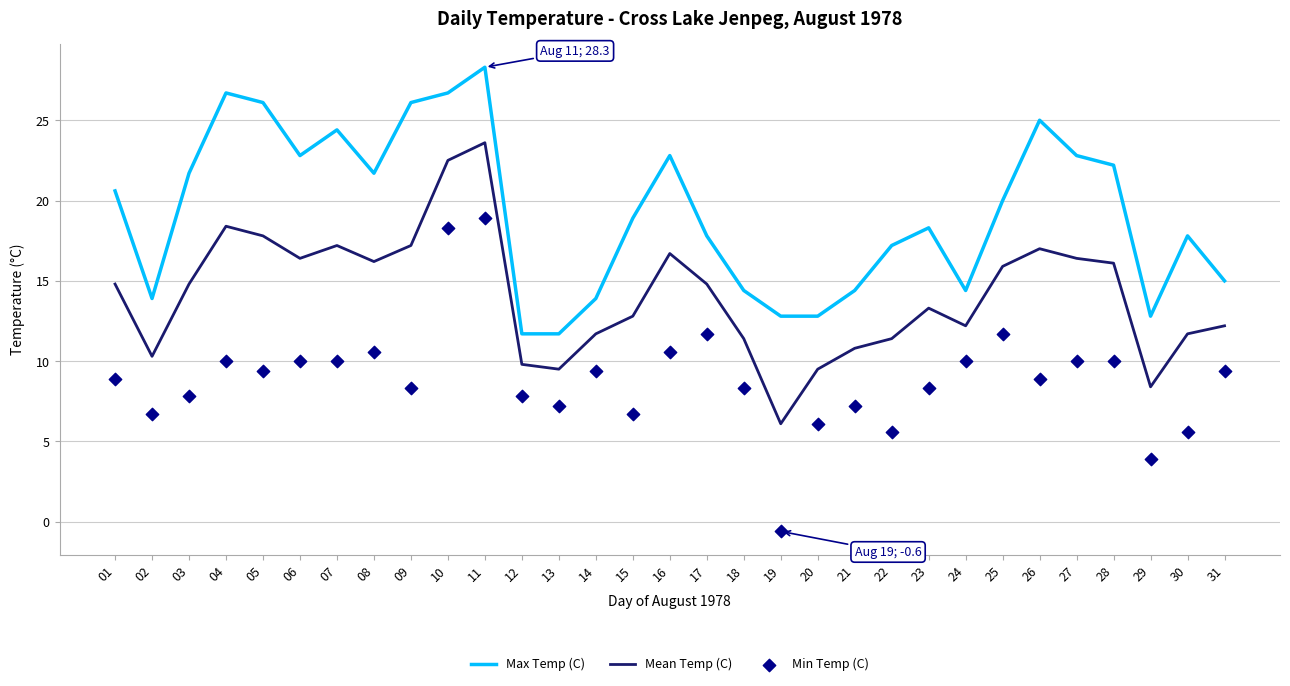

Which series reaches the minimum Y coordinate?

Min Temp (C)